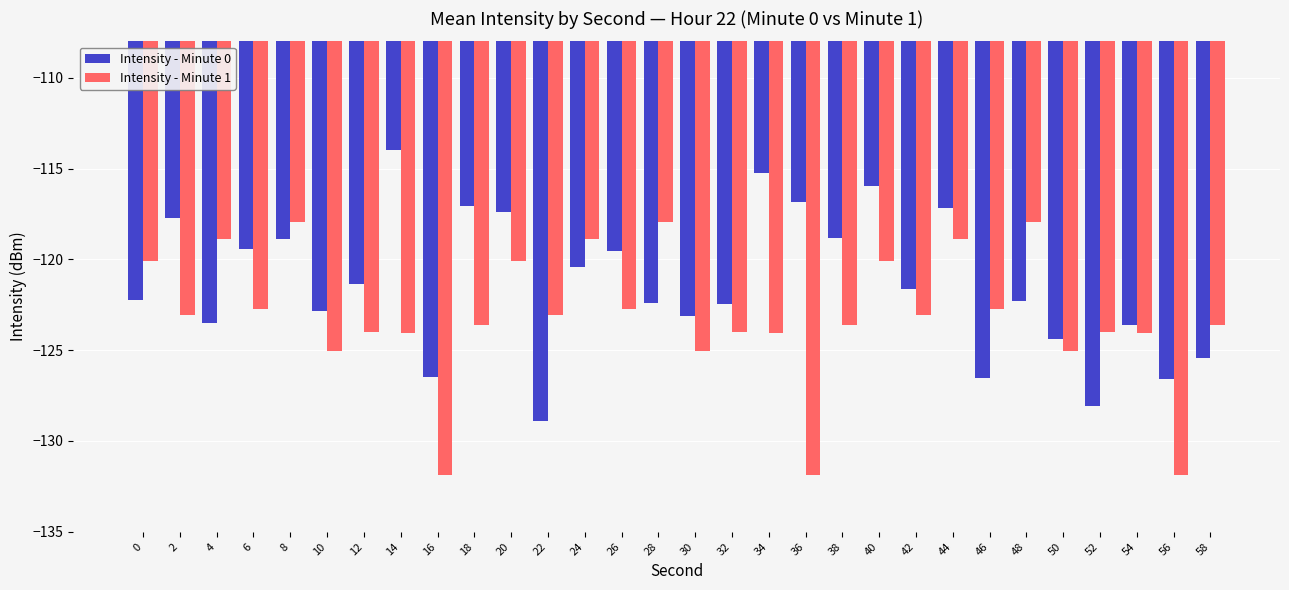

What is the total value across all series at 32?

-246.5